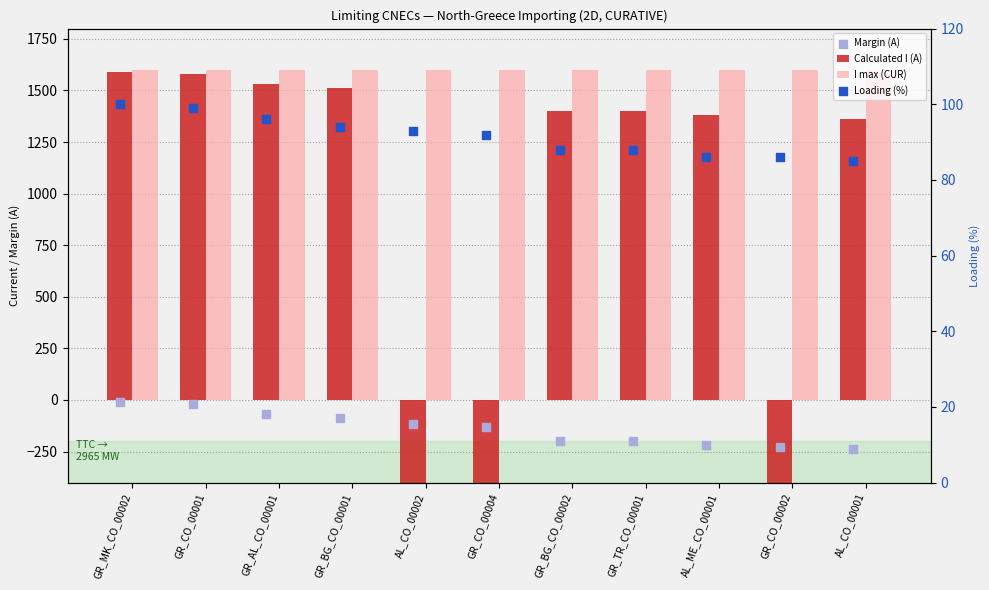

At how many categories does at least one series exceed 18?

11